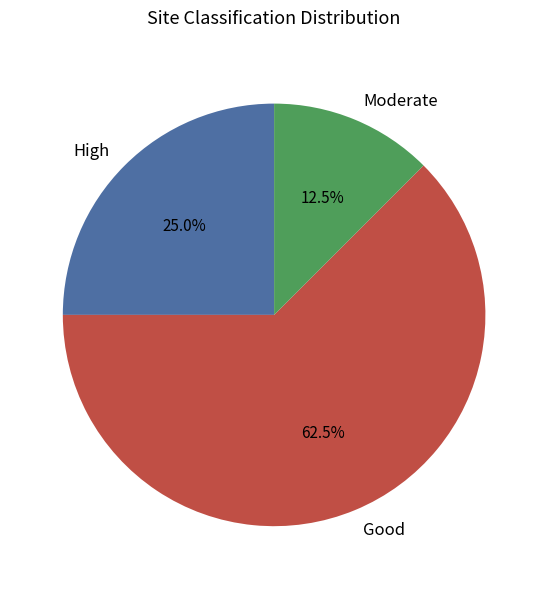

Between High and Moderate, which is larger?

High